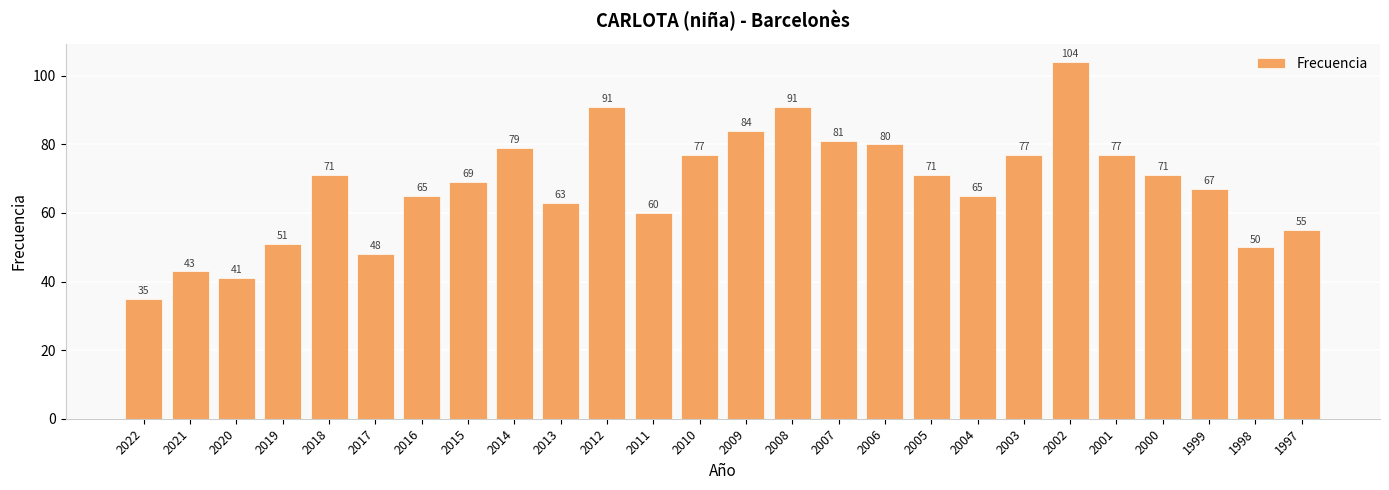

How many bars are there in total?

26